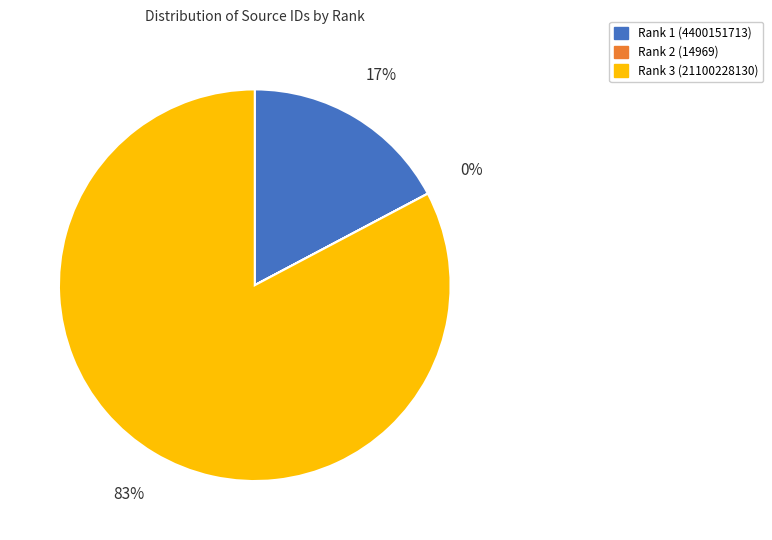

To the nearest percent, what percentage of the pie is Rank 1 (4400151713)?

17%